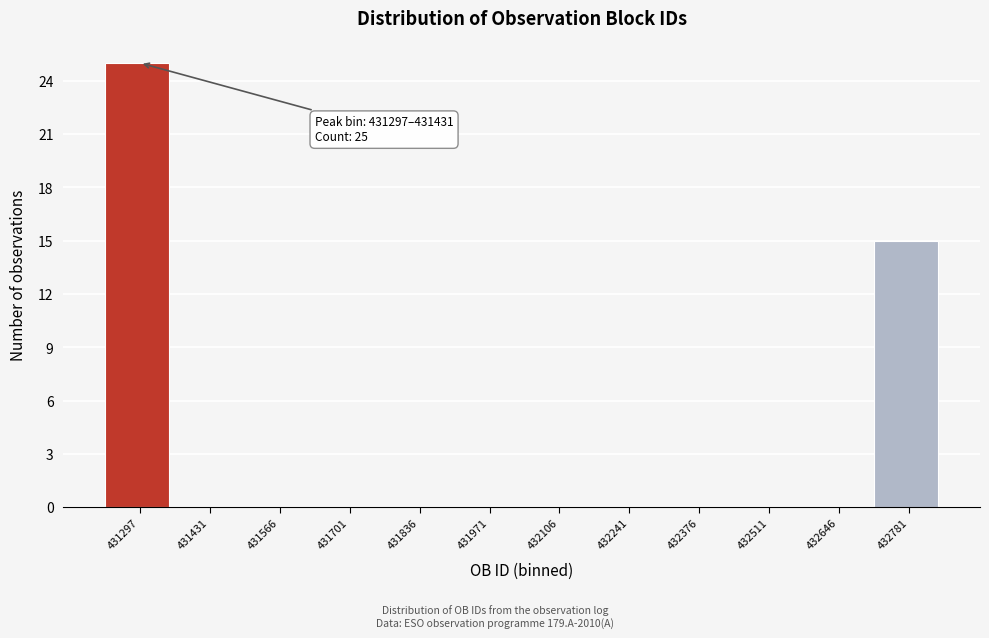

Reading left to right, what are all the values shown in this chart?

431297=25	431431=0	431566=0	431701=0	431836=0	431971=0	432106=0	432241=0	432376=0	432511=0	432646=0	432781=15